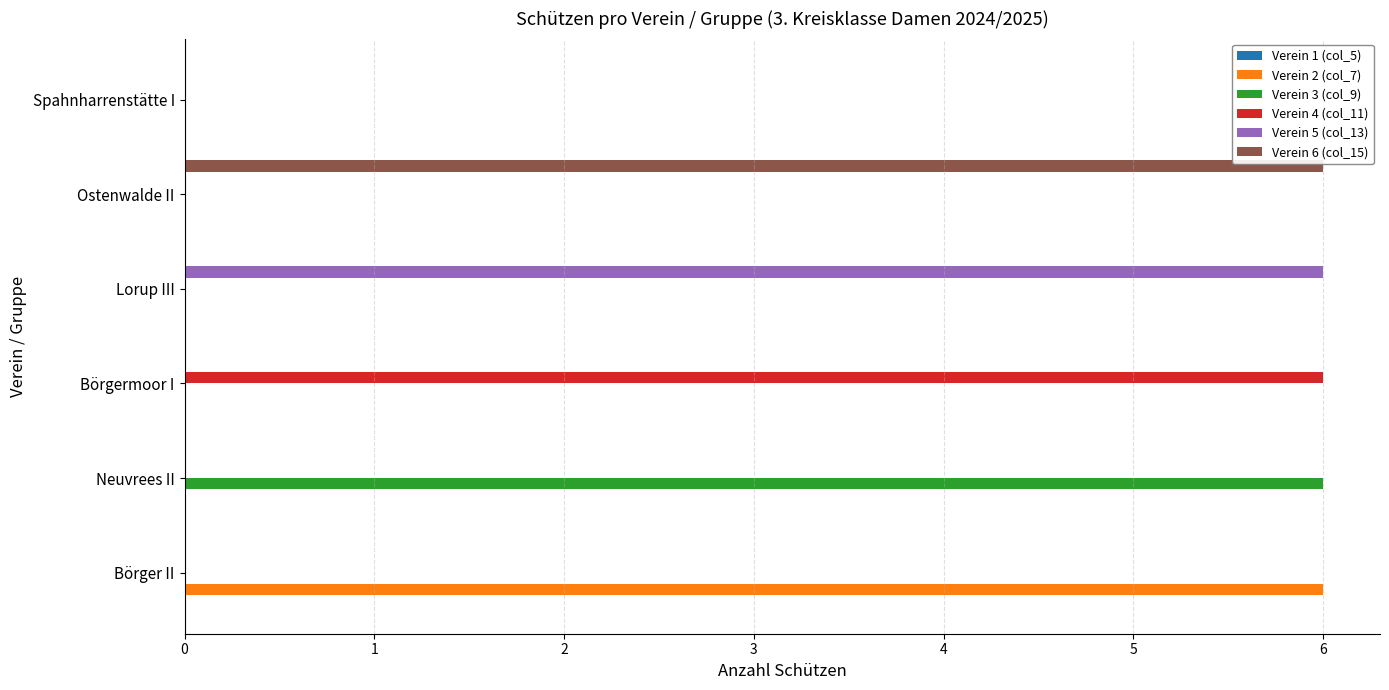

Is it true that Verein 3 (col_9) equals 0 at Spahnharrenstätte I?

True